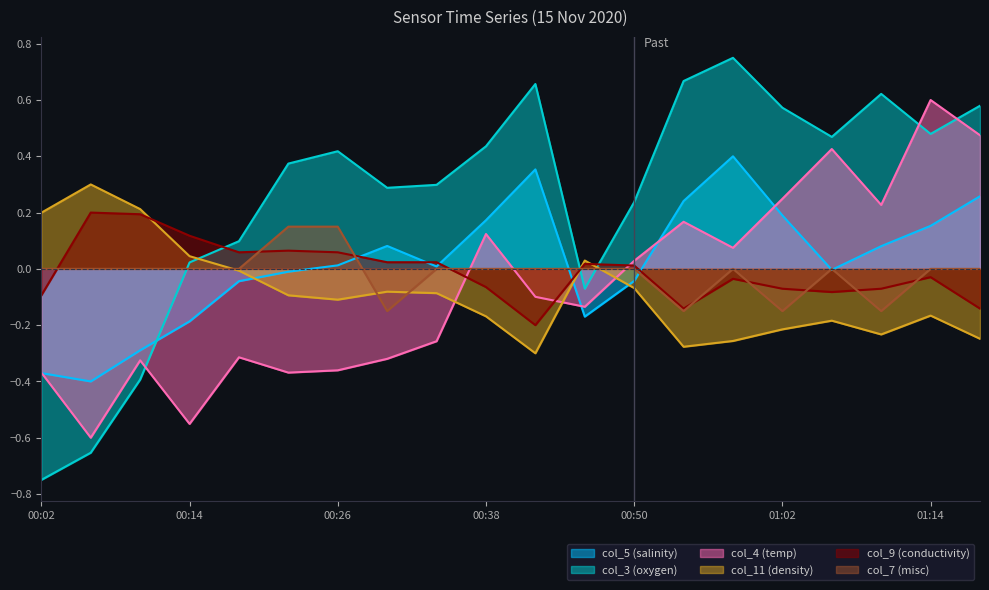

Which series changed the most between 00:06 and 00:26?

col_3